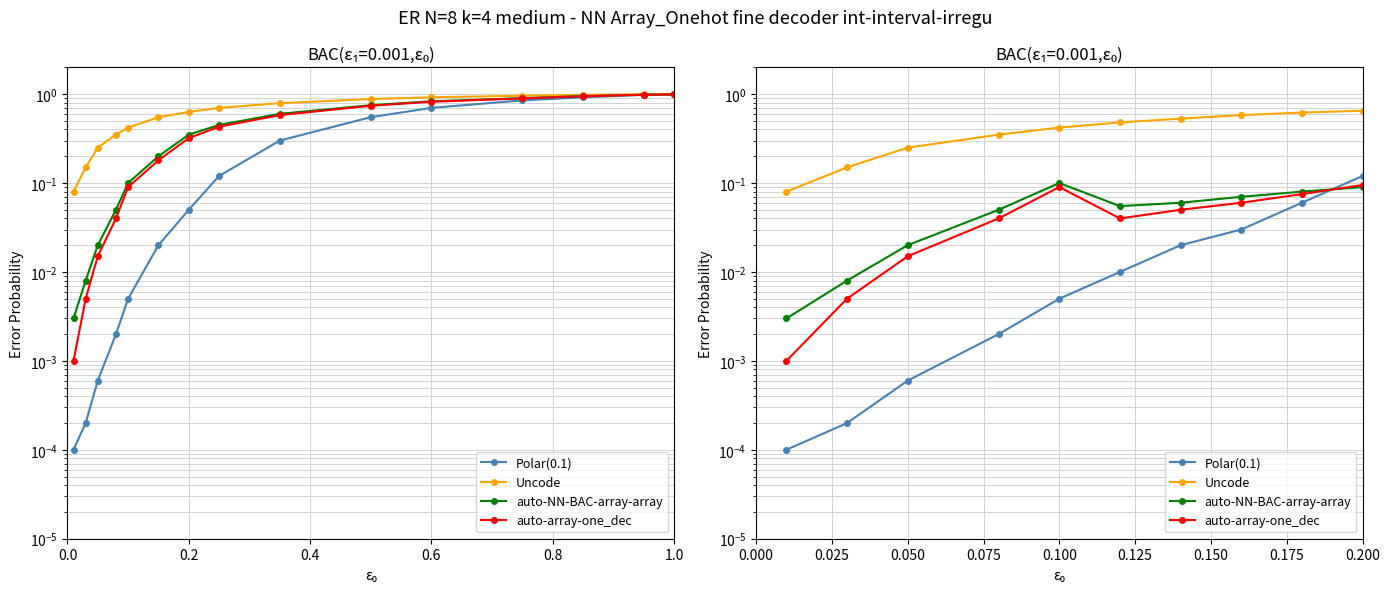

List the series in order of their peak value, highest first.

Uncode, Polar(0.1), auto-NN-BAC-array-array, auto-array-one_dec